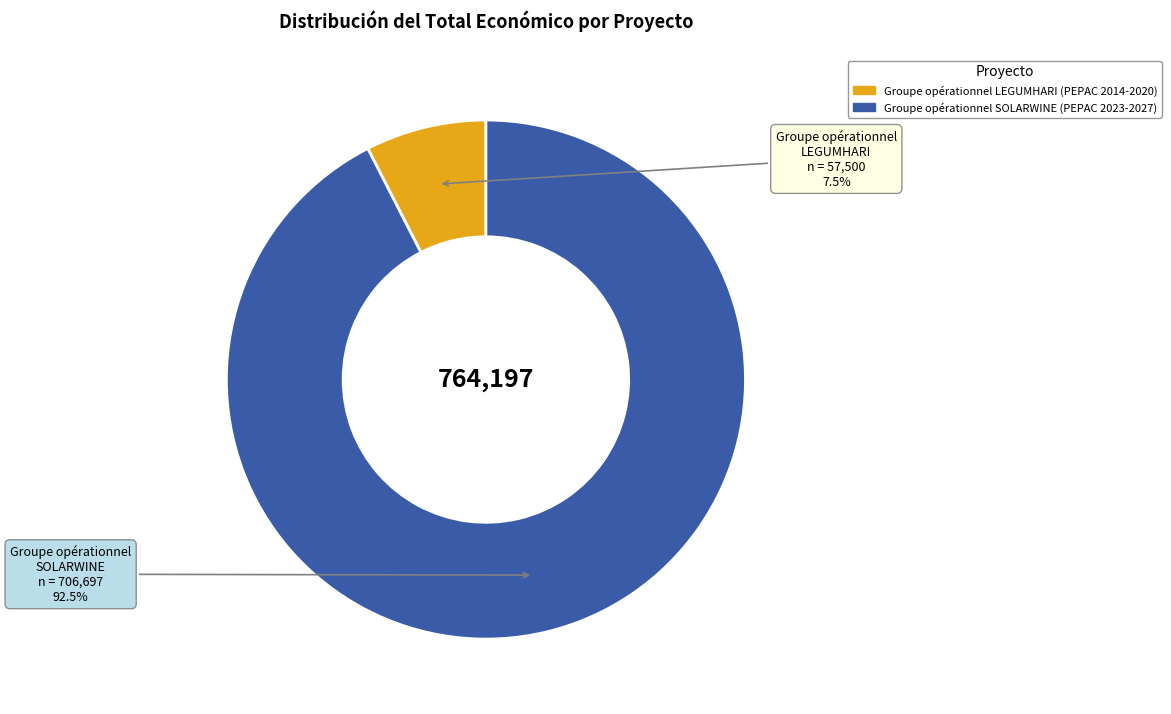

How many slices are in this pie chart?

2